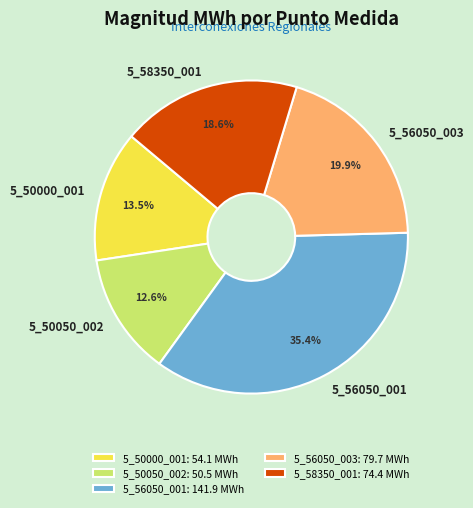

How many slices are in this pie chart?

5